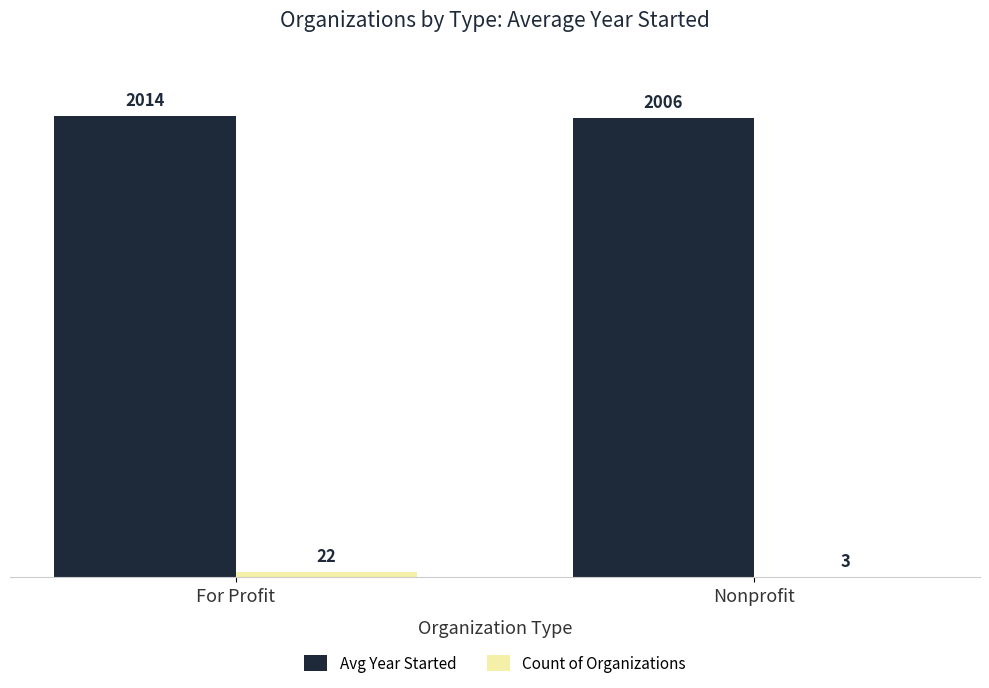

At which category is the sum across all series the highest?

For Profit